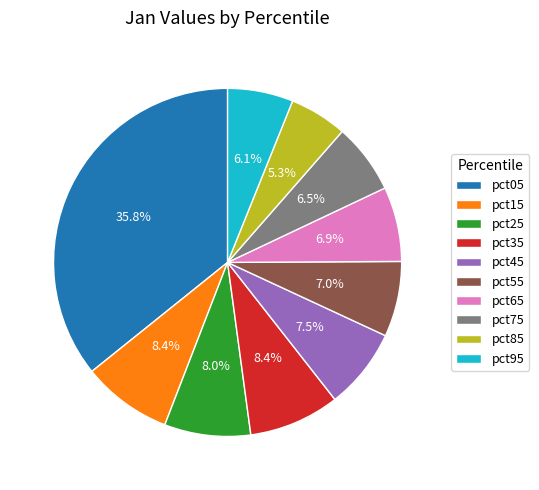

The pct65 slice represents 12% of the pie. True or false?

False